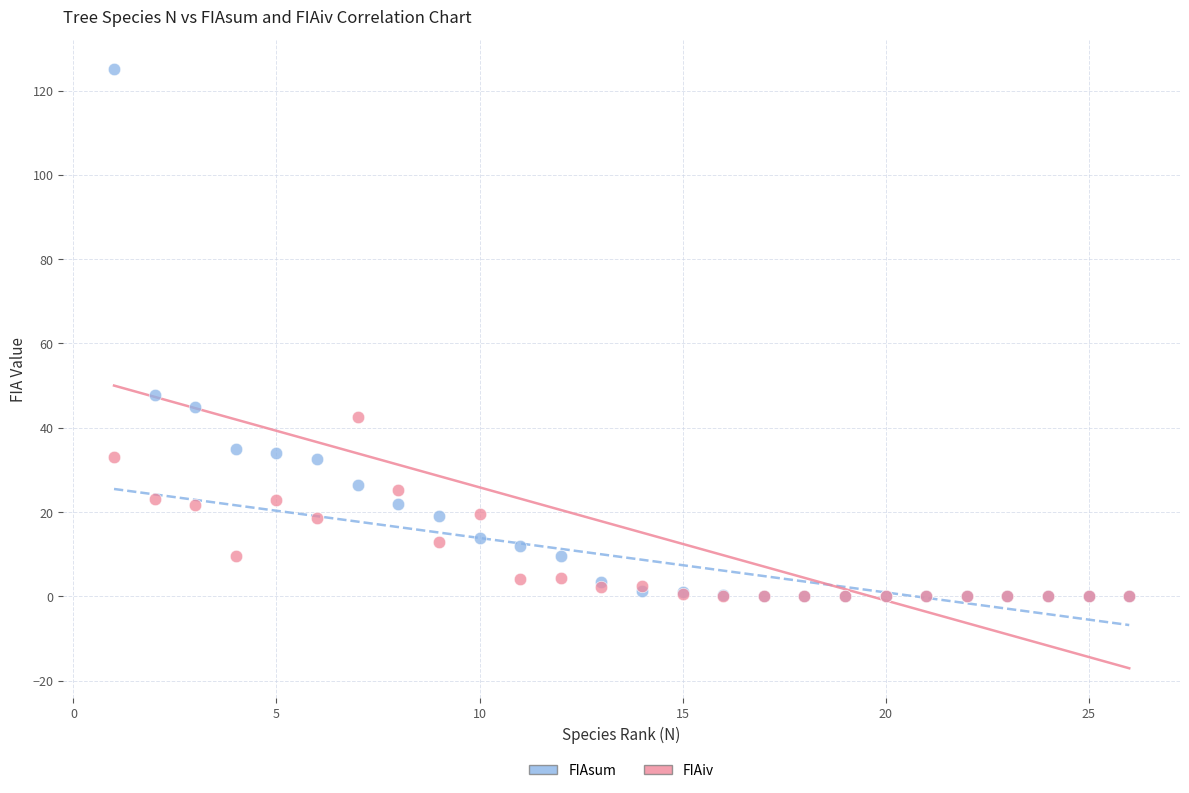

In the FIAsum series, what Y value is closest to 62?

47.8